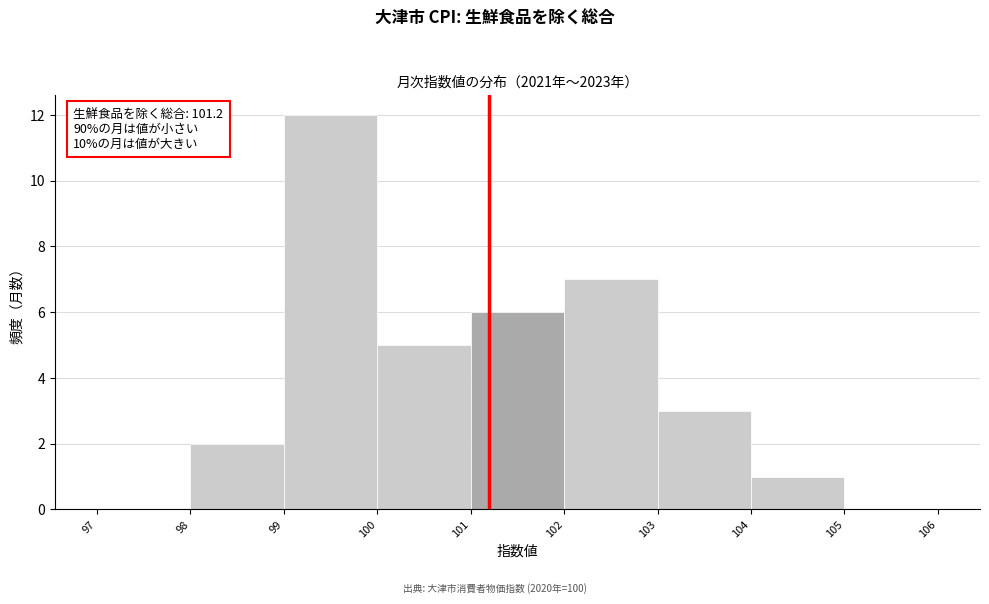

Over which range of the x-axis is the bar tallest?

99 to 100